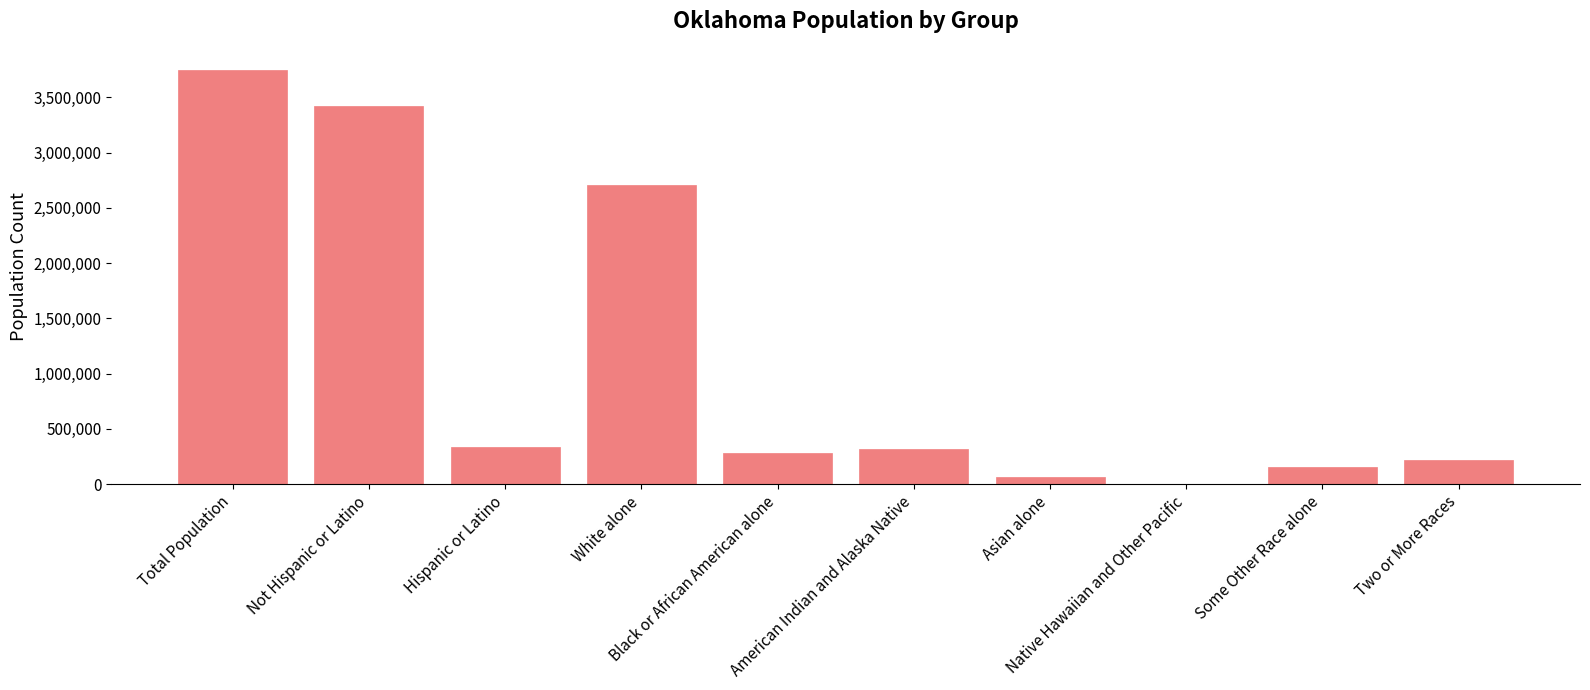

How many series are shown in this chart?

1